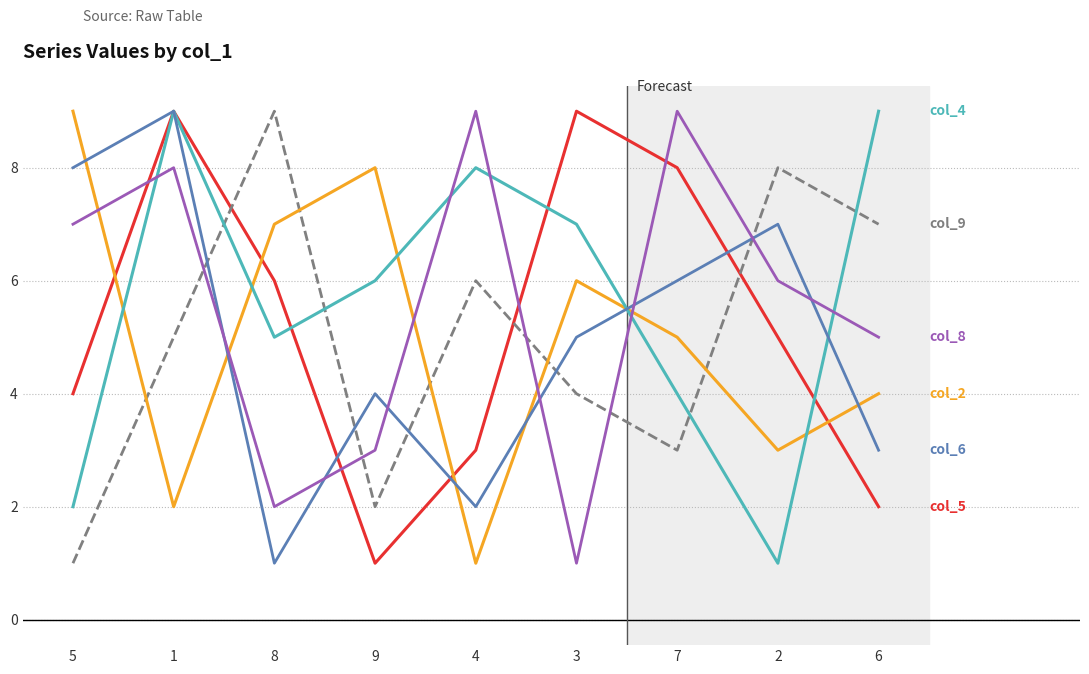

What is the greatest value displayed?

9